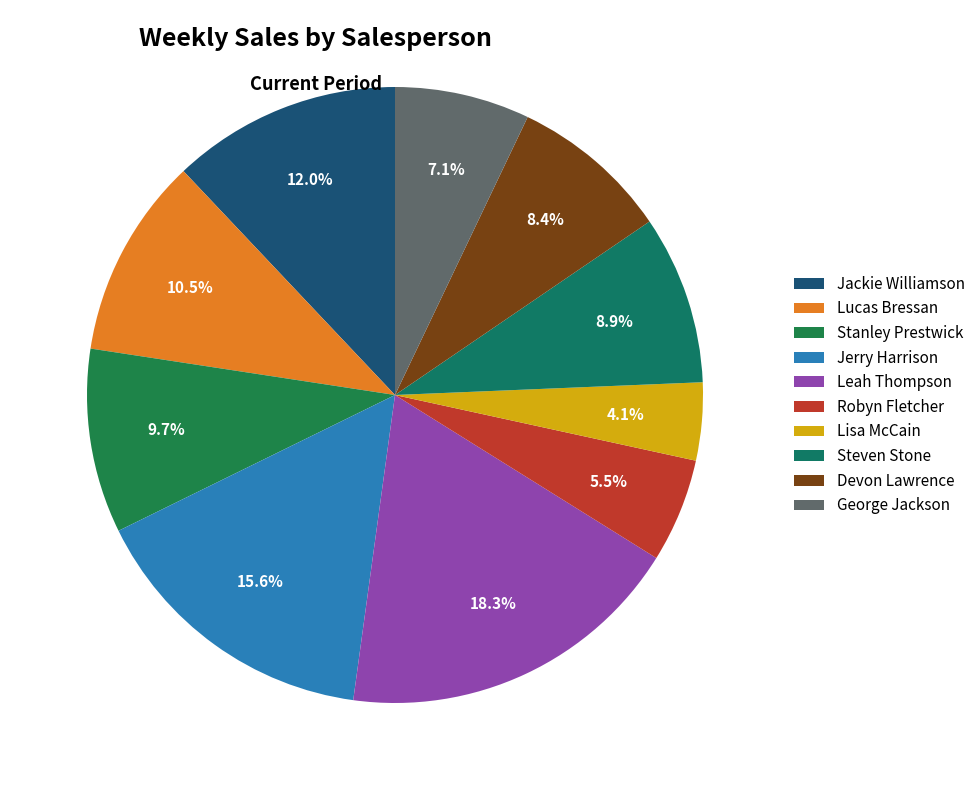

To the nearest percent, what is the average slice percentage?

10%